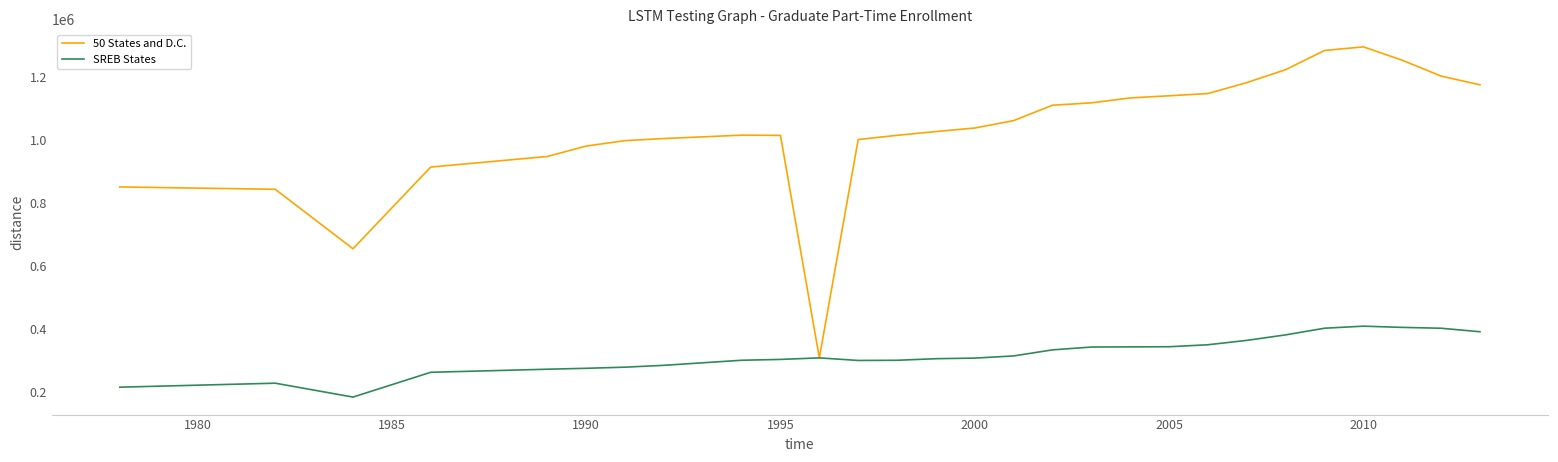

Rank the series by their maximum value, from highest to lowest.

50 States and D.C., SREB States